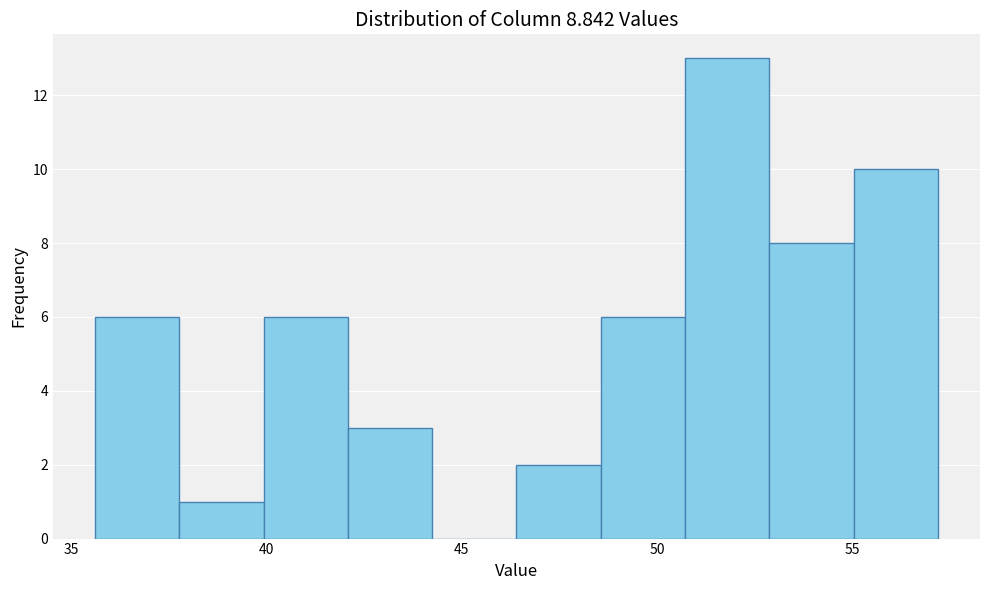

Over which range of the x-axis is the bar tallest?

50.5 to 53.0